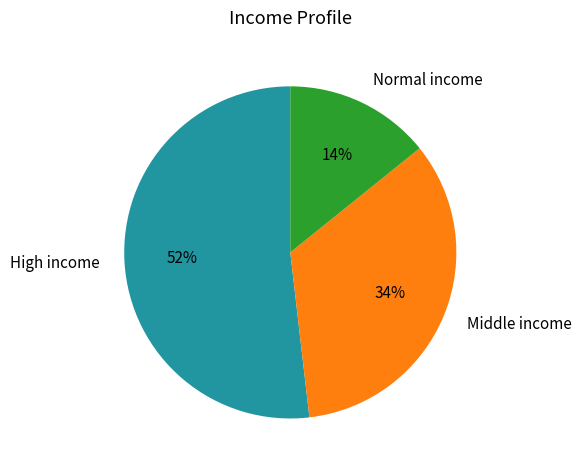

Count the number of slices in the pie.

3